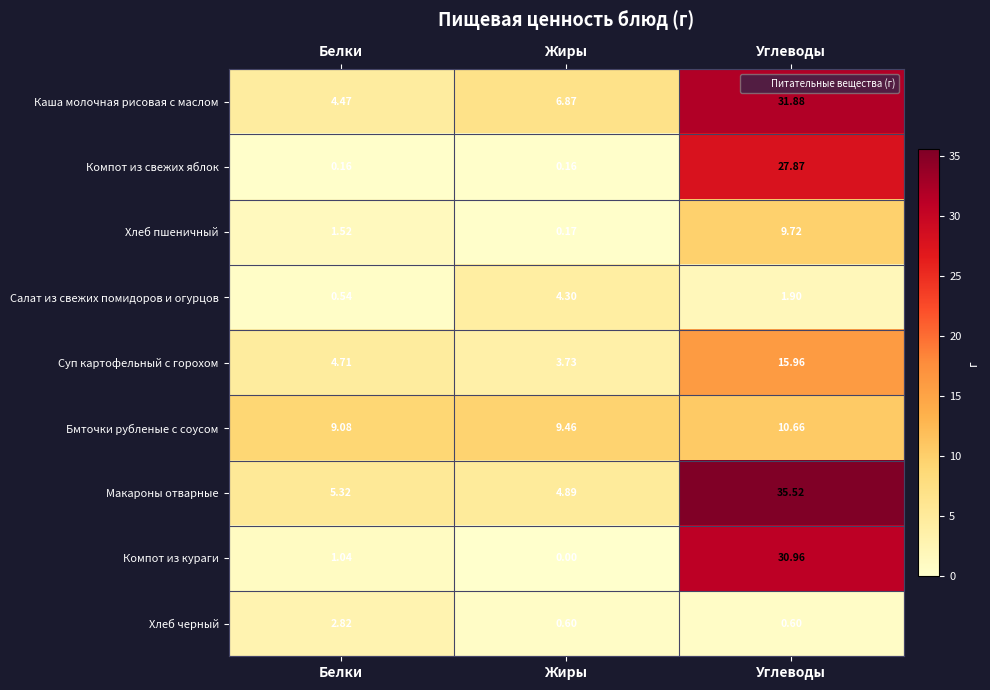

List the labels in order of Бмточки рубленые с соусом value, smallest first.

Белки, Жиры, Углеводы